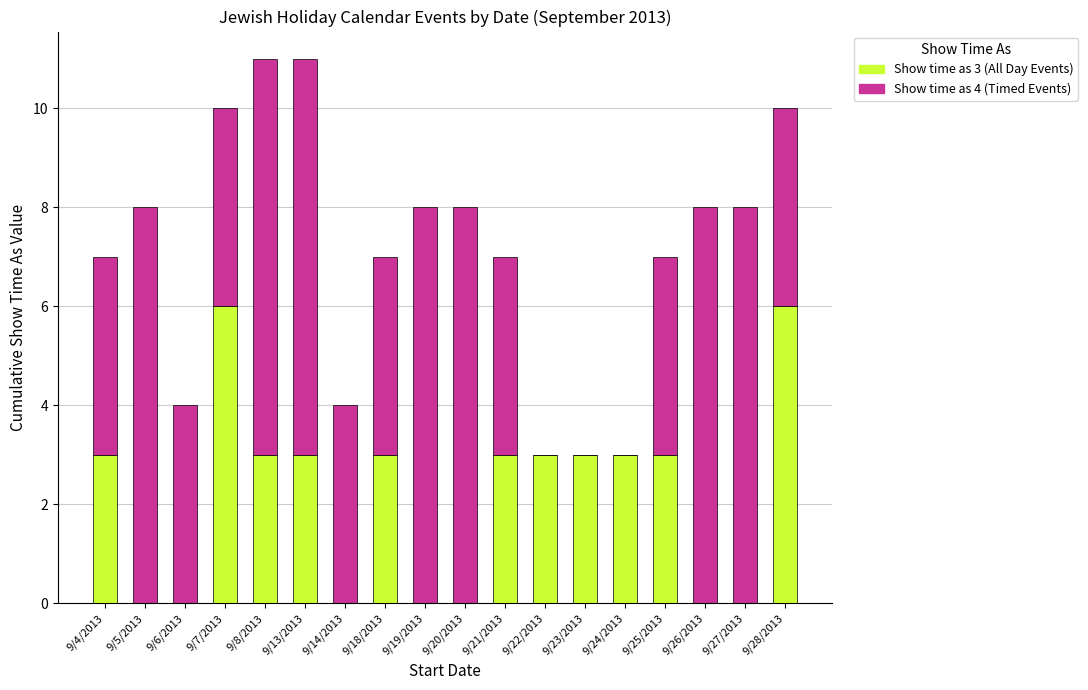

What is the total value across all series at 9/18/2013?

7